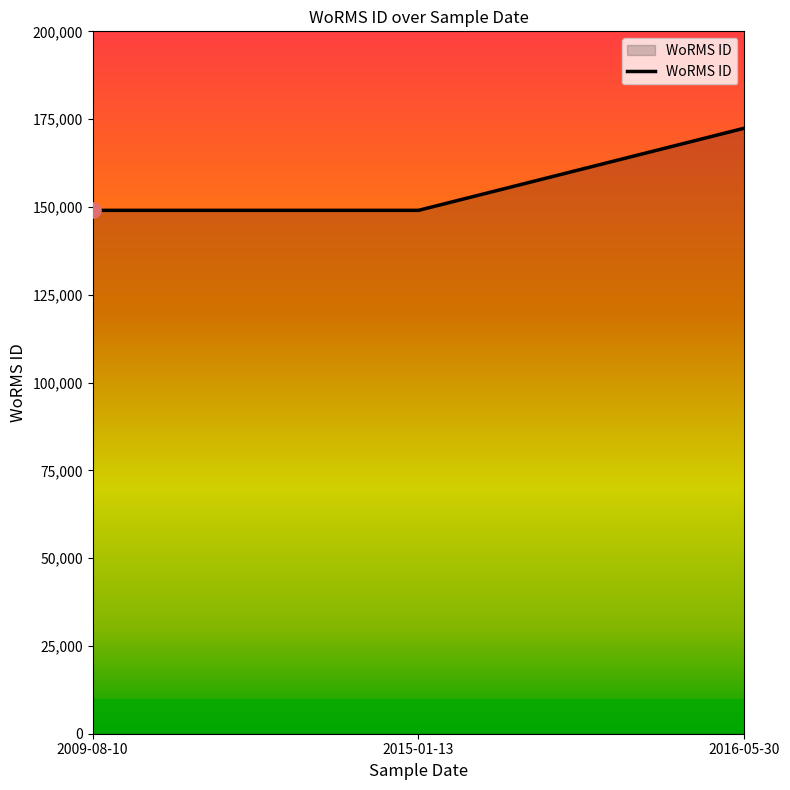

What is the ratio of the value at 2015-01-13 to the value at 2009-08-10?

1.0